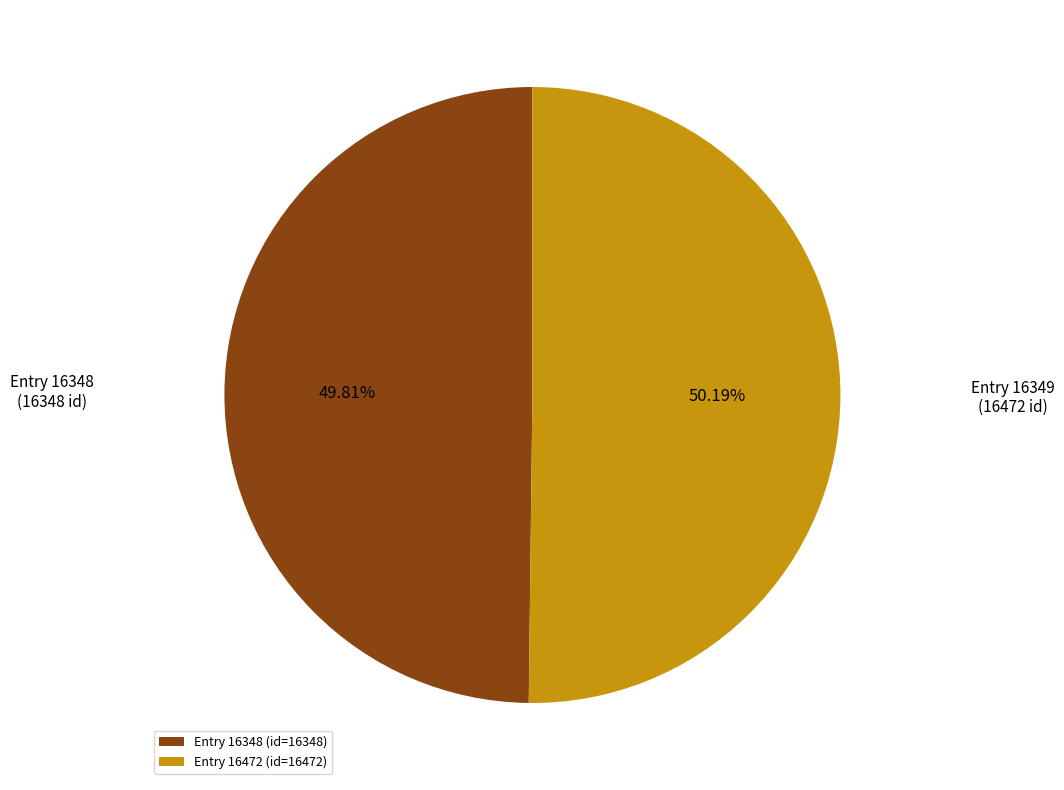

Is the sum of Entry 16472 (id=16472) and Entry 16348 (id=16348) greater than half?

Yes